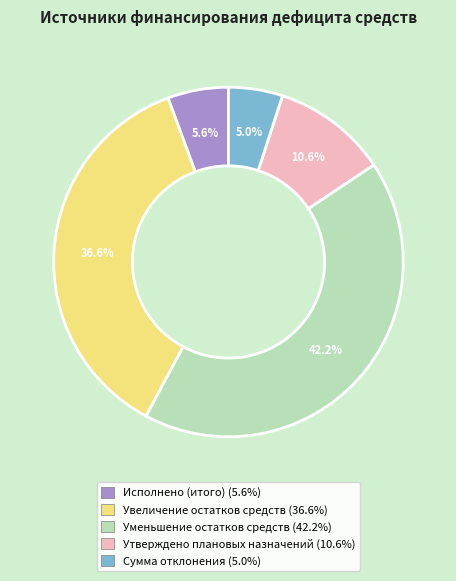

Is it true that Утверждено плановых назначений is 1% of the pie?

False